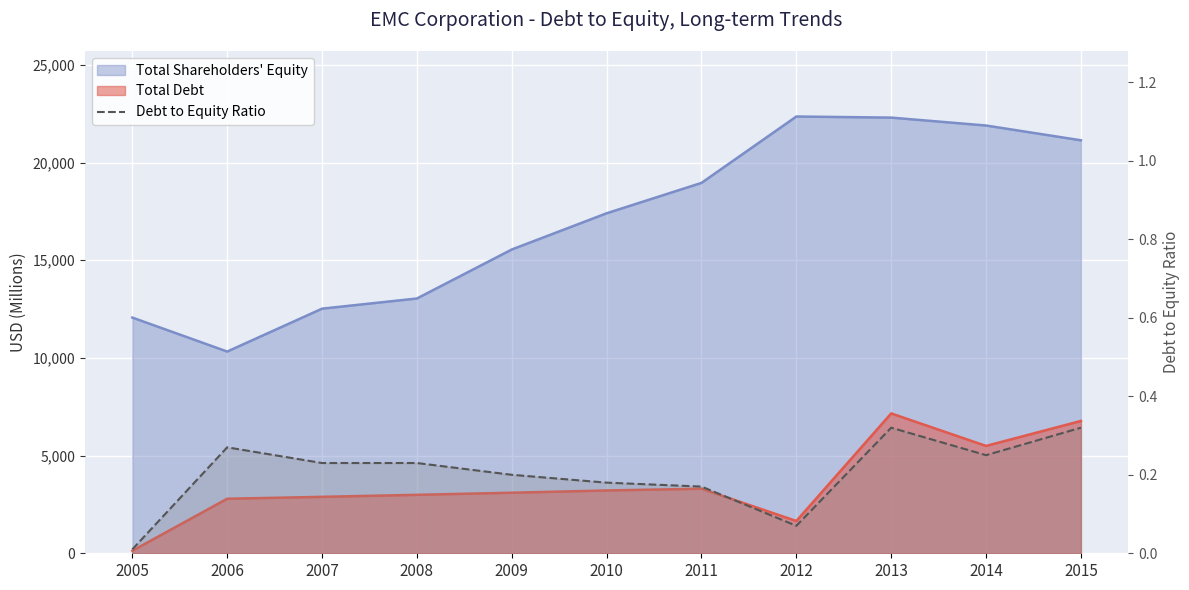

List the labels in order of value, largest first.

2013, 2015, 2006, 2014, 2007, 2008, 2009, 2010, 2011, 2012, 2005